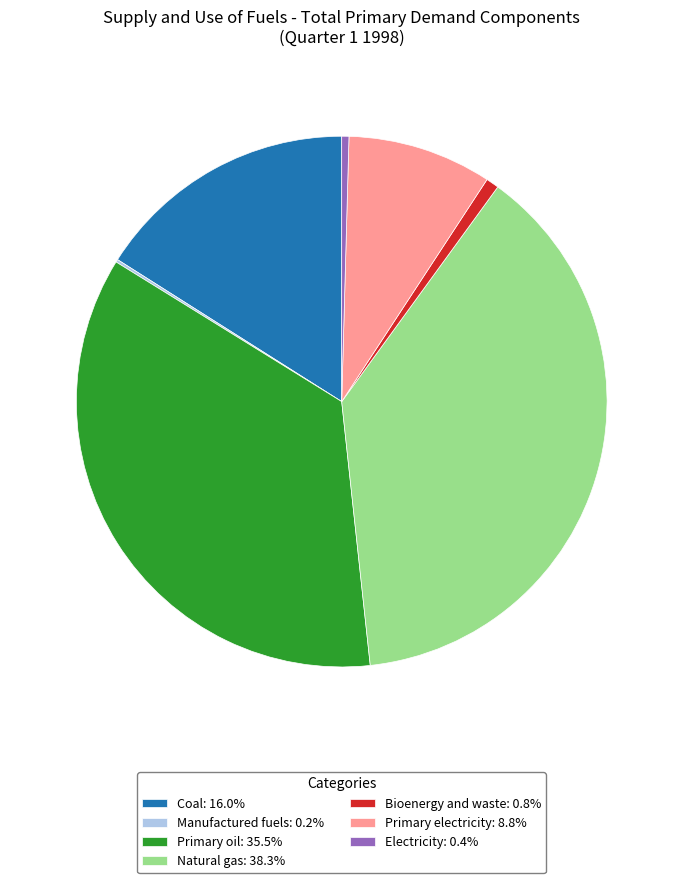

Approximately how many times larger is the value at Primary oil: 35.5% compared to Coal: 16.0%?

2.2